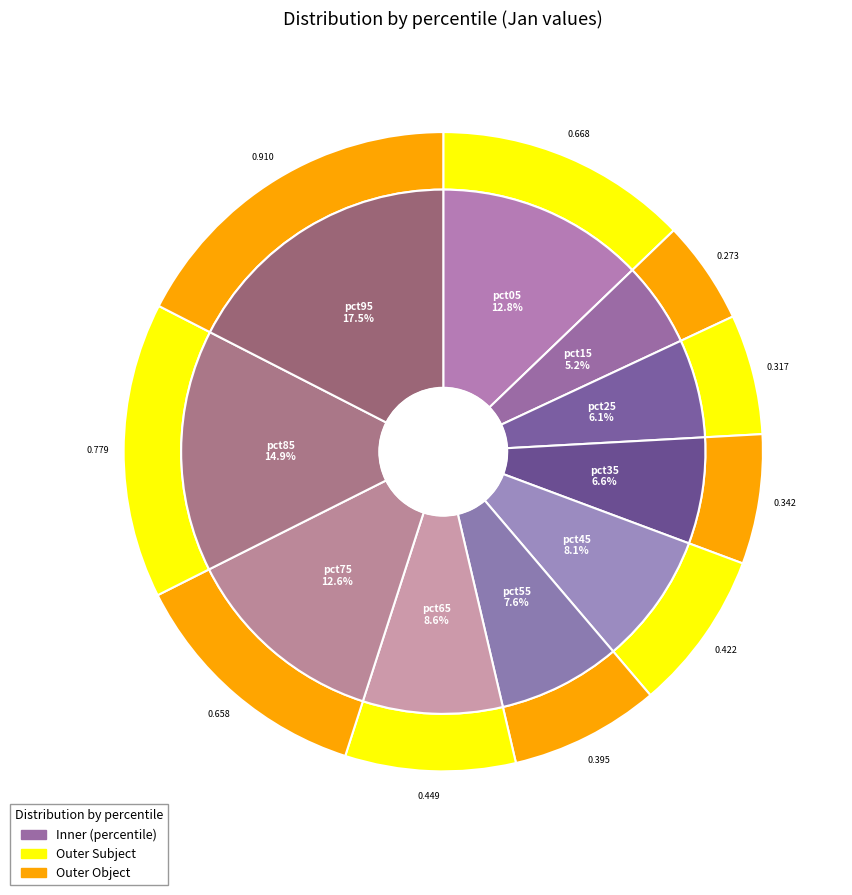

To the nearest percent, what portion does pct05 represent?

13%